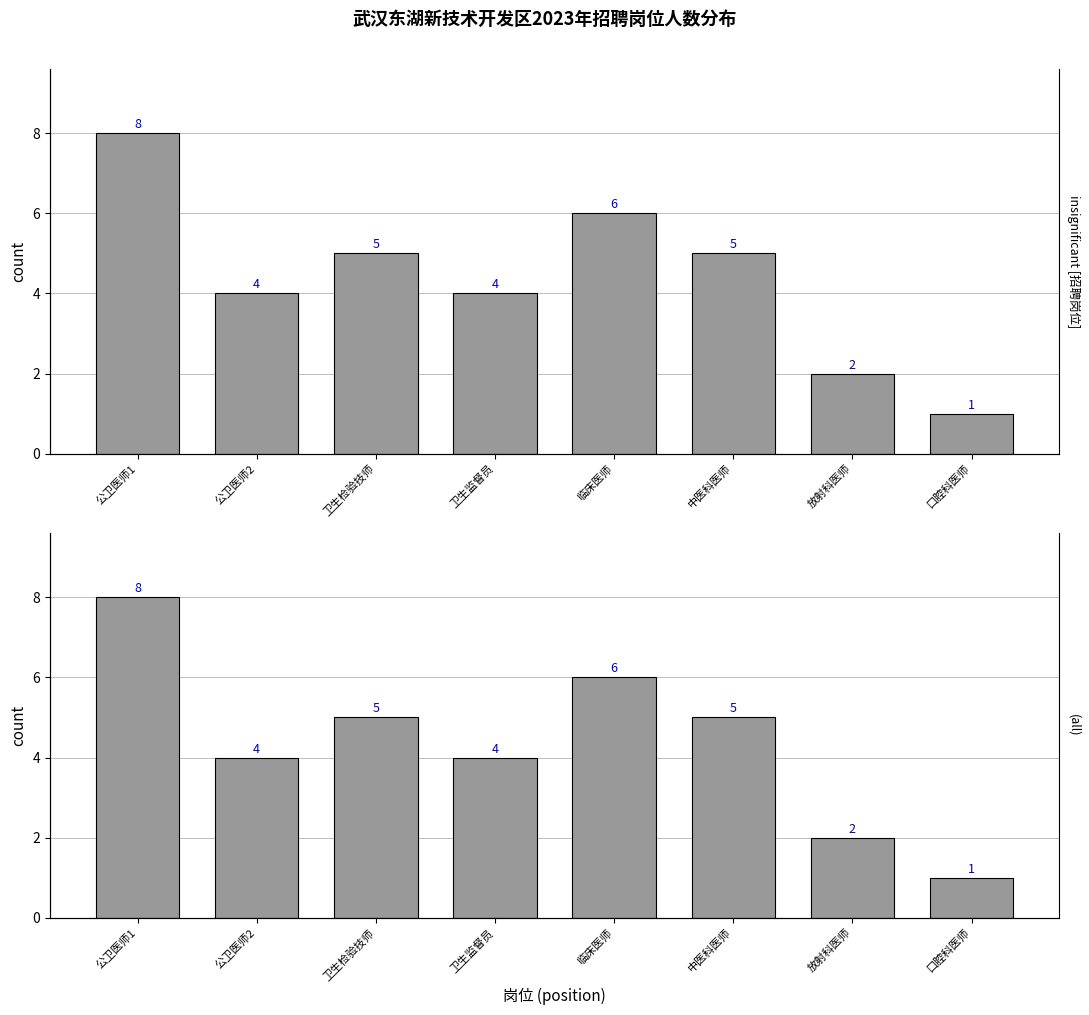

Is it true that the value at 放射科医师 is 1?

False